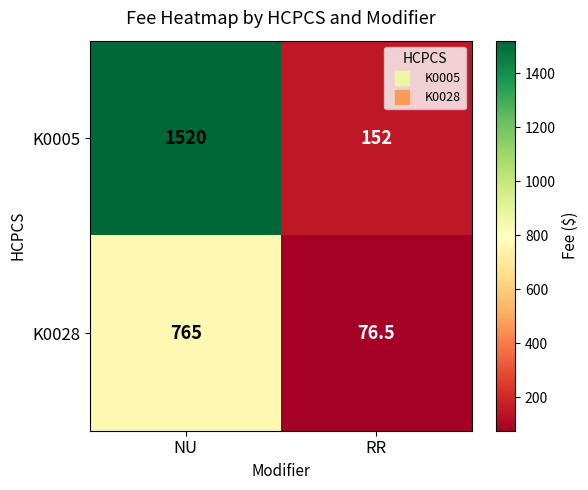

True or false: K0028 has a value of 510.5 at NU.

False